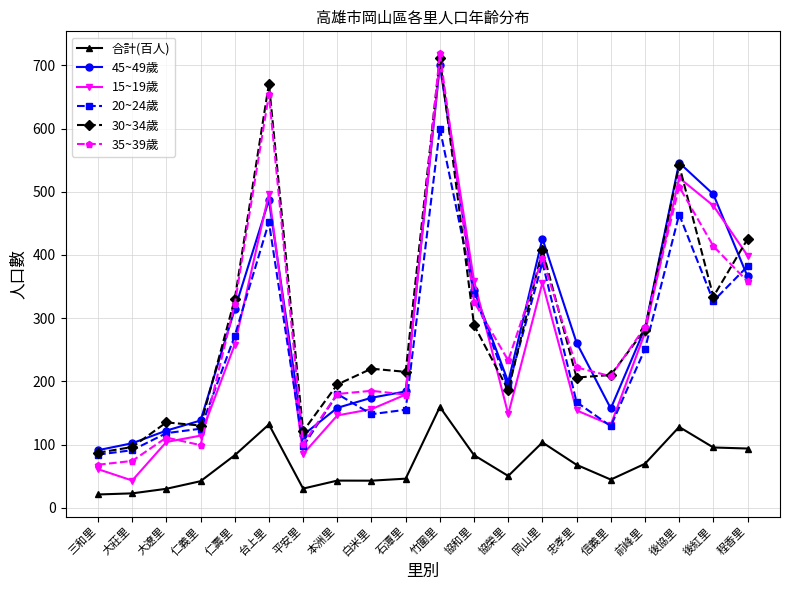

At which category does 20~24歲 reach its first local valley?

平安里